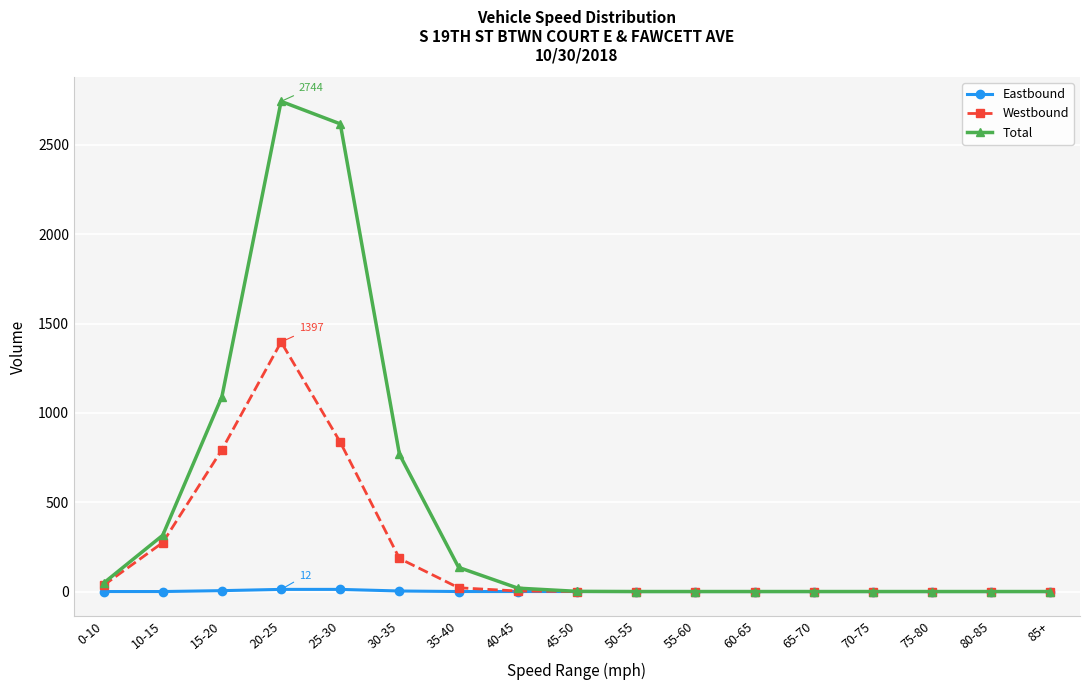

Between 25-30 and 80-85, which series saw the biggest shift?

Total